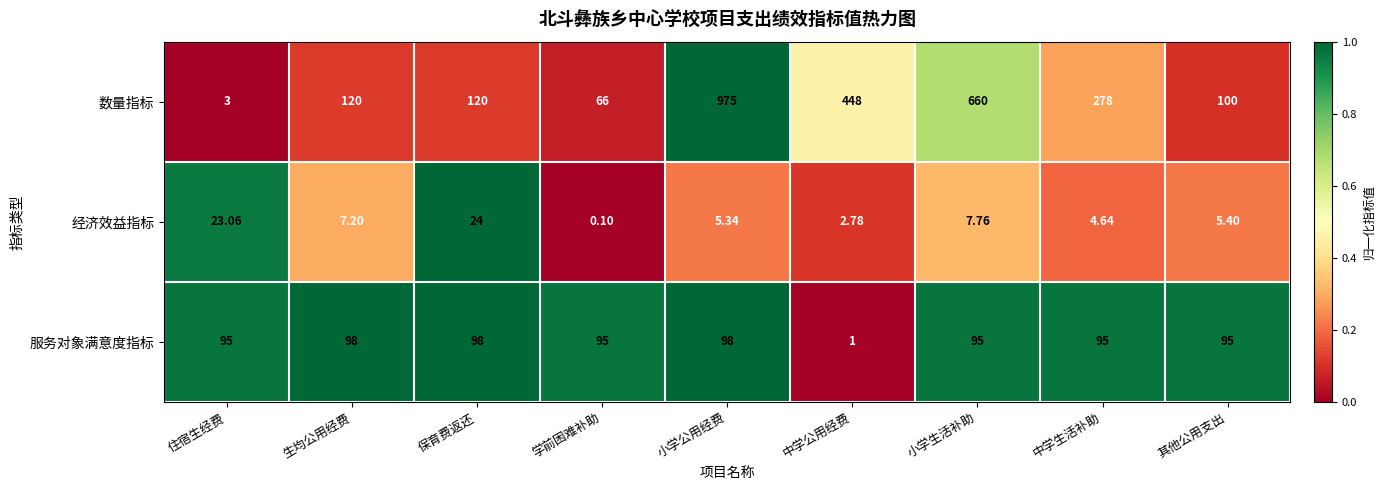

At which label is 数量指标 closest to 489?

中学公用经费